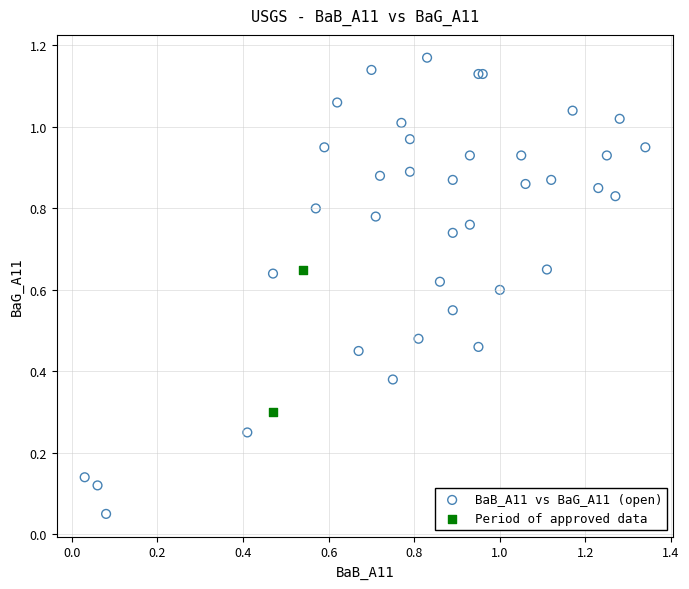

What are all the series names shown in the legend?

BaB_A11 vs BaG_A11 (open), Period of approved data